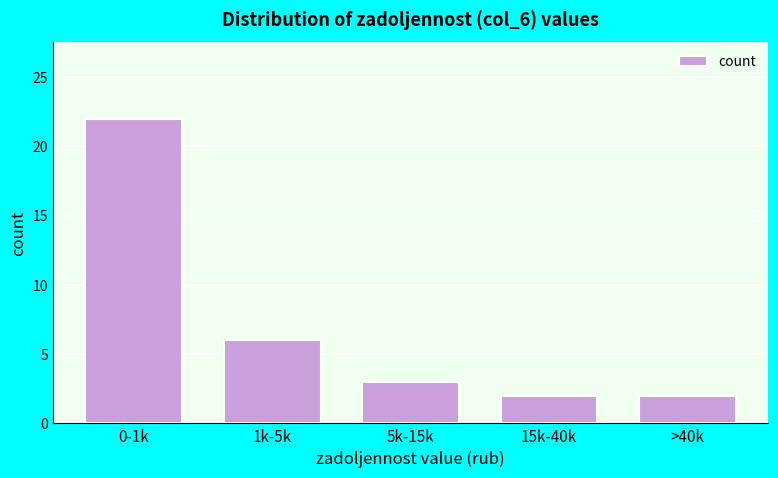

Reading right to left, list all the values displayed in this chart.

>40k=2	15k-40k=2	5k-15k=3	1k-5k=6	0-1k=22